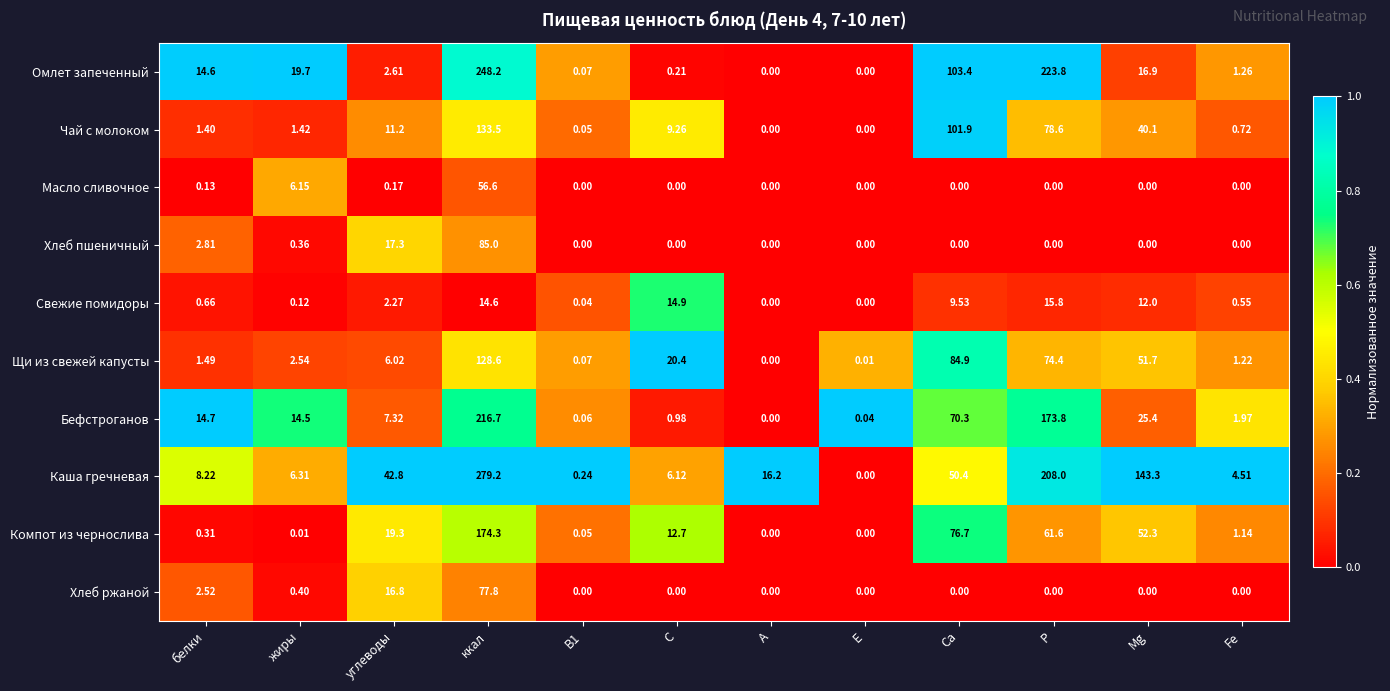

At which category is the sum across all series the highest?

ккал